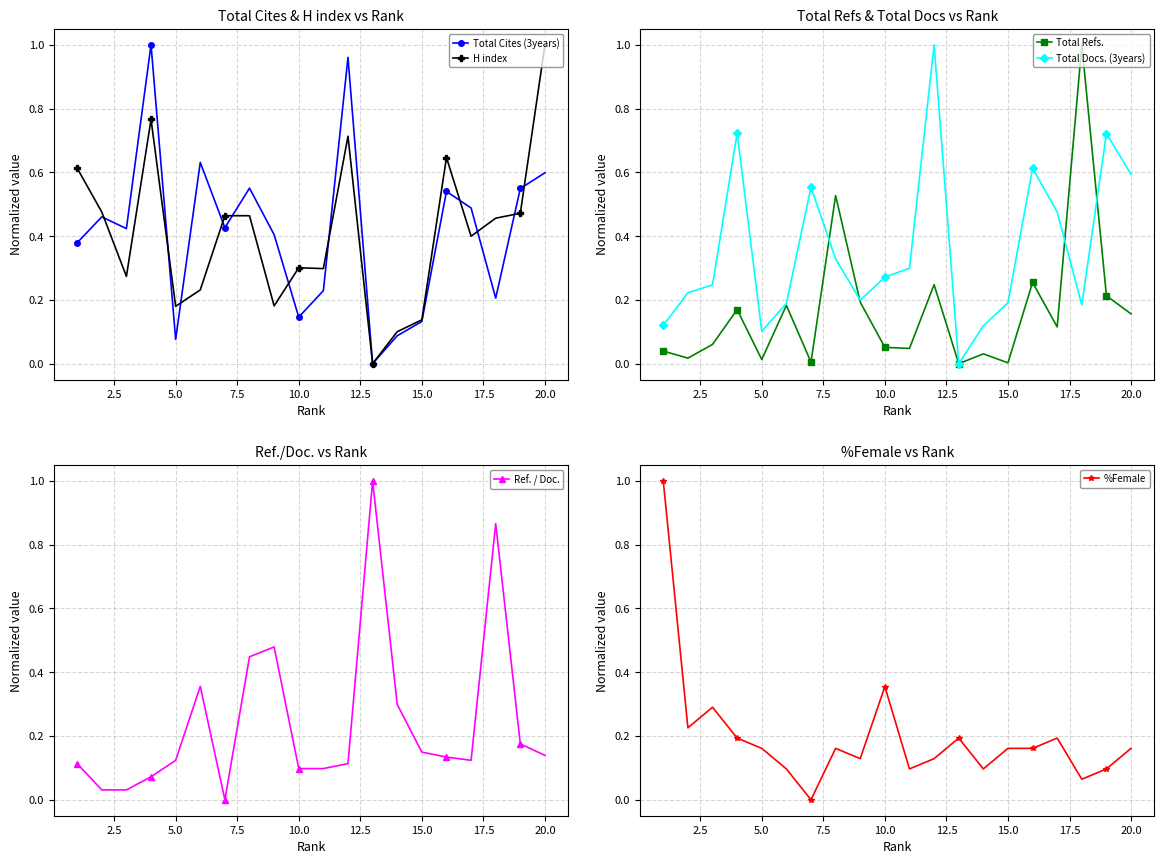

What are all the series names shown in the legend?

Total Cites (3years), H index, Total Refs., Total Docs. (3years), Ref. / Doc., %Female